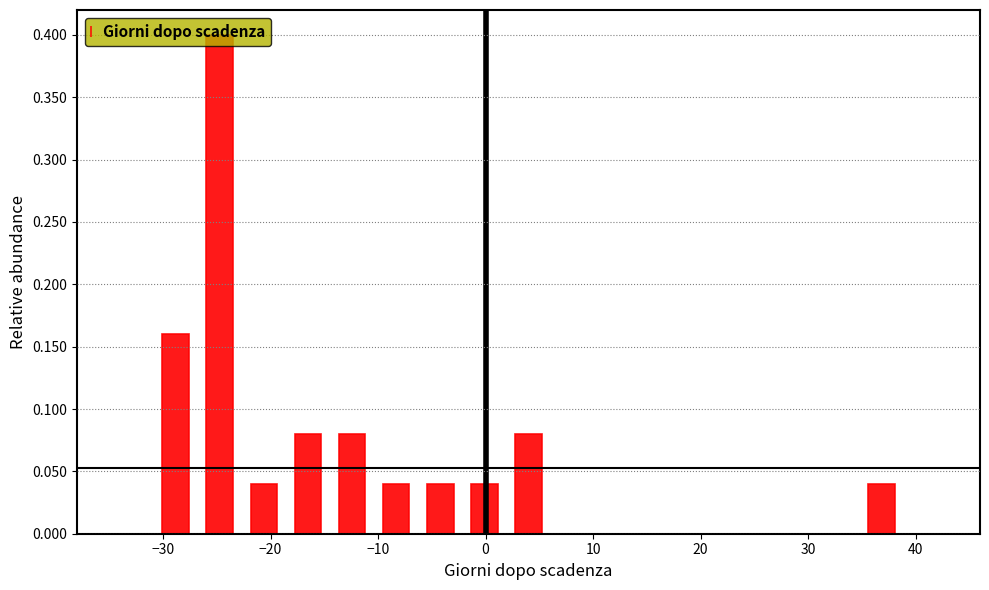

Reading left to right, list every bar in this chart as the range it spans on the x-axis followed by its height. Neither the bar edges nor the heights are printed on the chart, so give them approximately, as read against the axes.

-35 to -31: 0
-31 to -27: 0.16
-27 to -23: 0.40
-23 to -19: 0.04
-19 to -14: 0.08
-14 to -10: 0.08
-10 to -6: 0.04
-6 to -2: 0.04
-2 to 2: 0.04
2 to 6: 0.08
6 to 10: 0
10 to 14: 0
14 to 18: 0
18 to 22: 0
22 to 27: 0
27 to 31: 0
31 to 35: 0
35 to 39: 0.04
39 to 43: 0